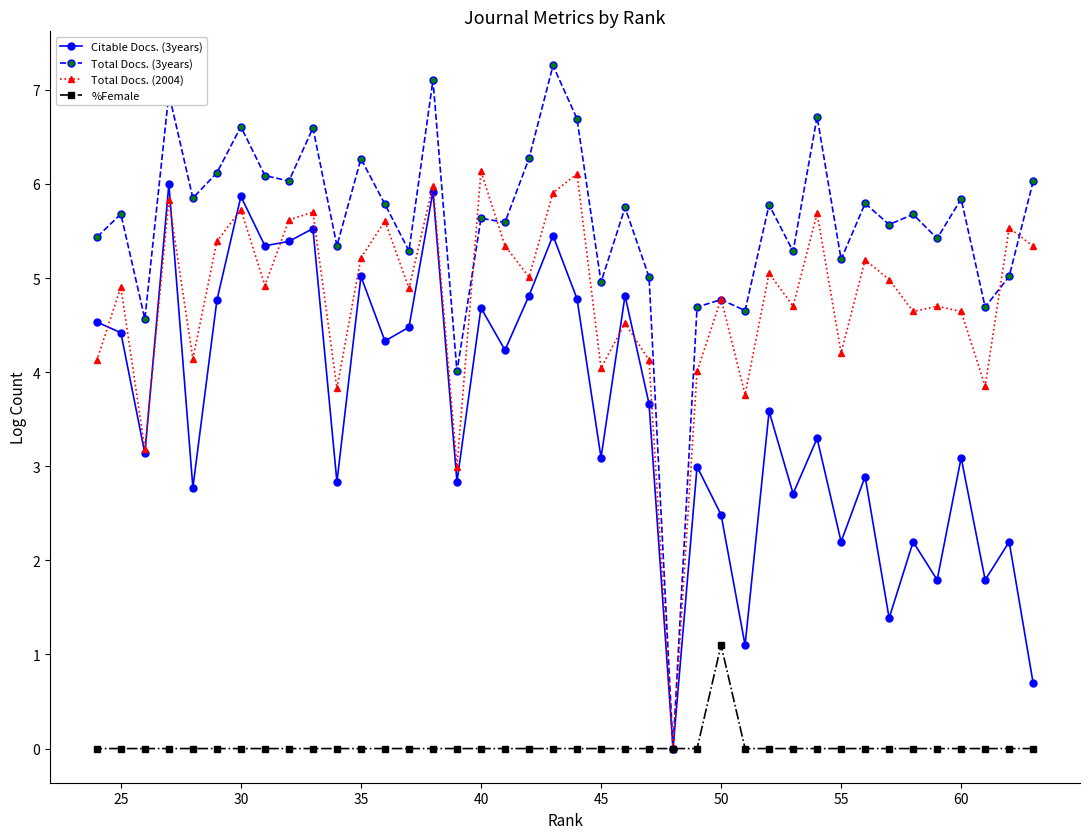

The value of Citable Docs. (3years) at 50 is 4.1. True or false?

False